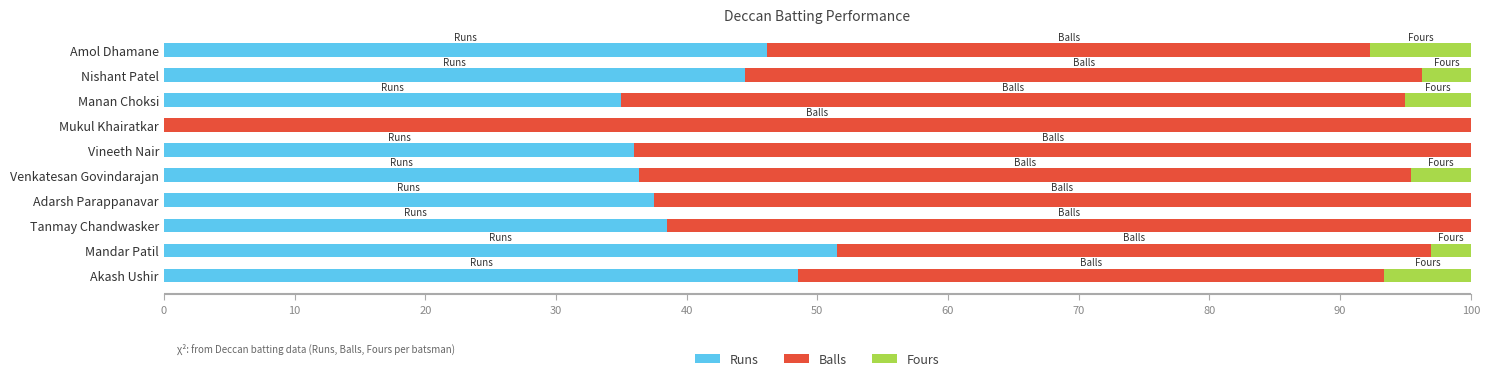

Which category has the highest value in the Runs series?

Mandar Patil